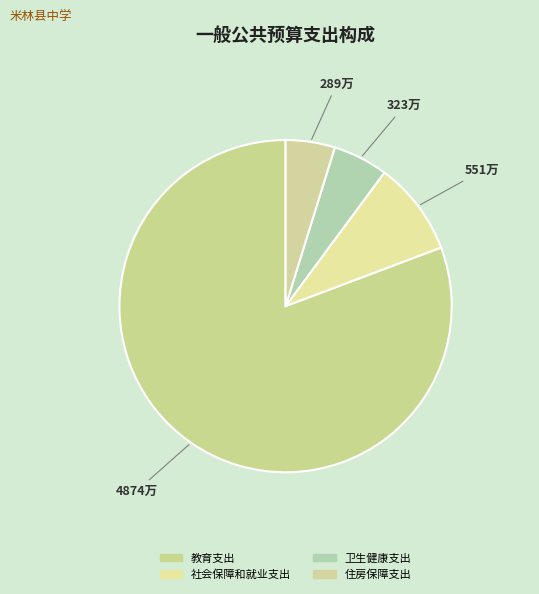

Count the number of slices in the pie.

4